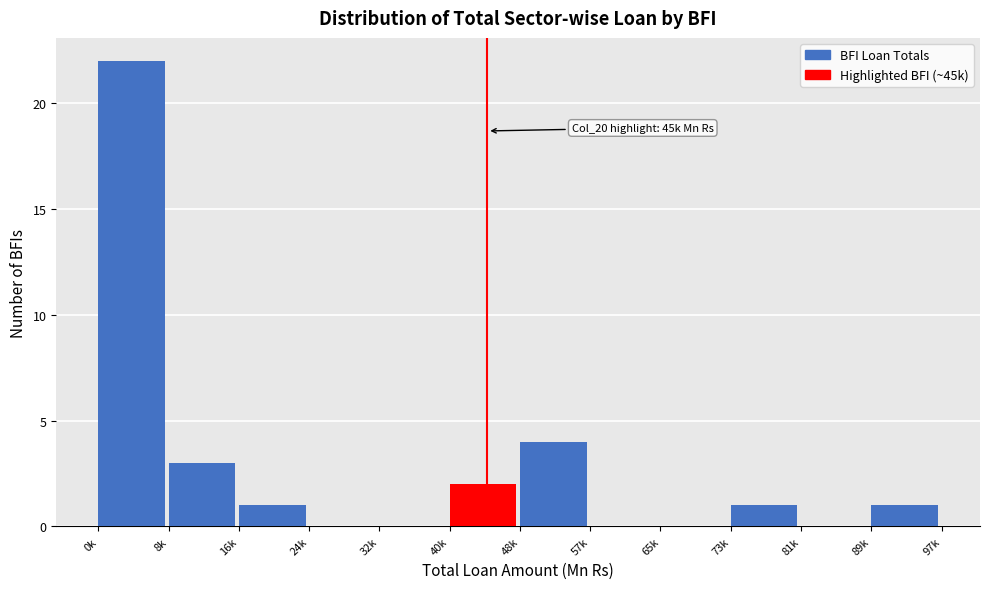

Reading right to left, transcribe all the data shown in this chart.

89k=1	81k=0	73k=1	65k=0	57k=0	48k=4	40k=2	32k=0	24k=0	16k=1	8k=3	0k=22